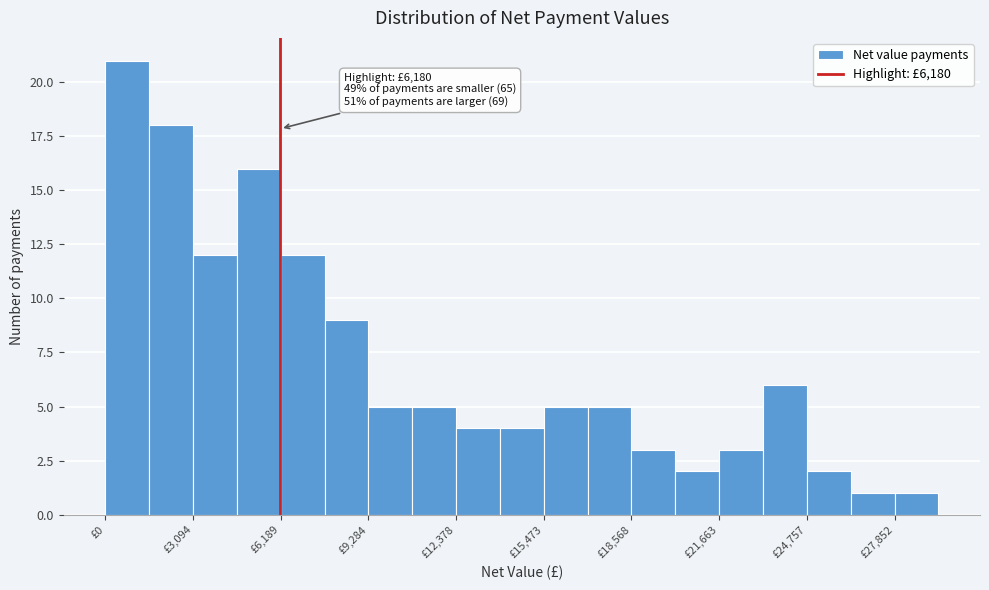

Around what value on the x-axis is the tallest bar? Give the approximate position of its centre, as read against the axis.

1000